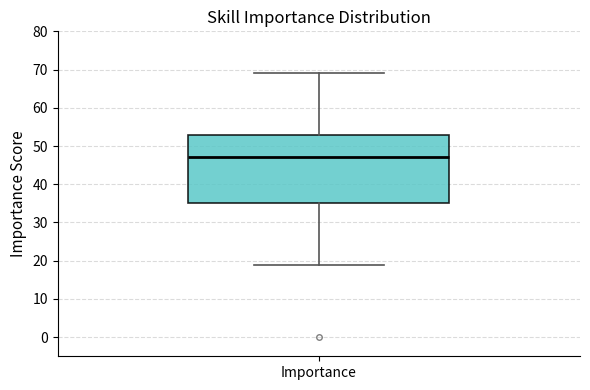

Where is the upper edge of the box for Importance on the y-axis? The values are not printed on the chart, so give them approximately, as read against the axis.

53